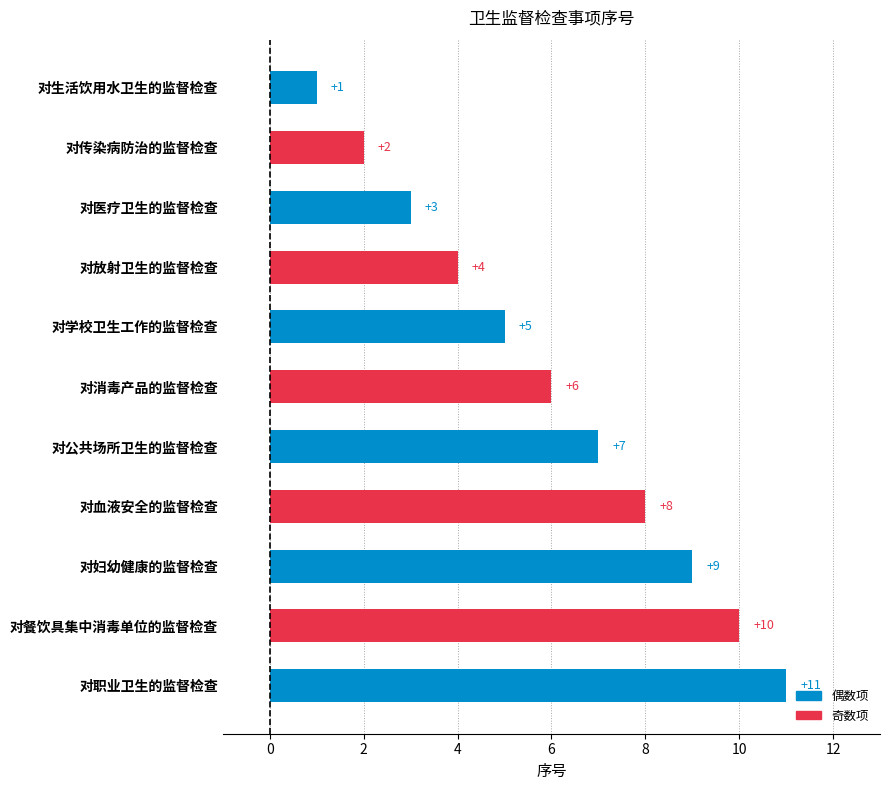

Reading bottom to top, extract all data points from this chart.

11	10	9	8	7	6	5	4	3	2	1